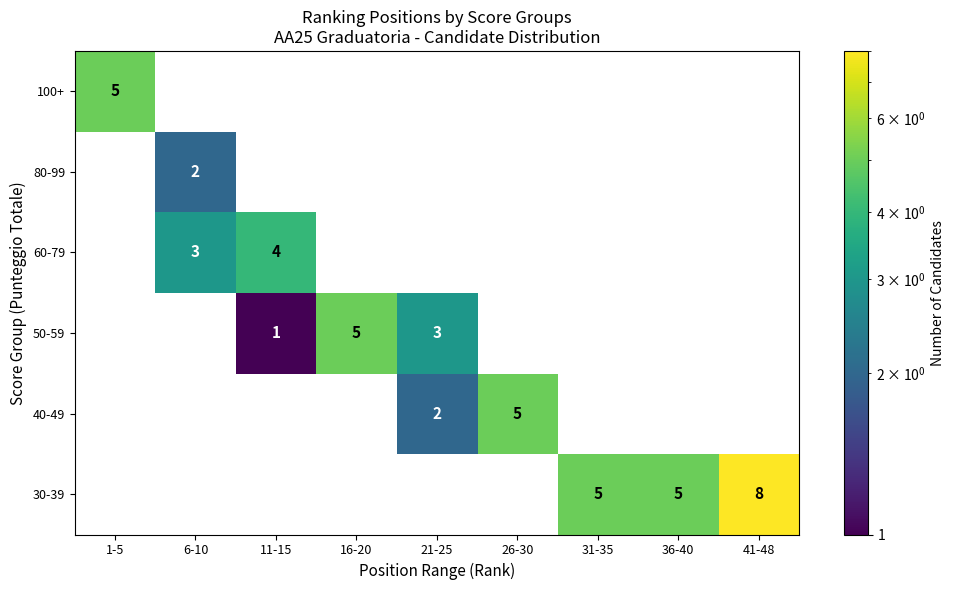

What is the total value across all series at 31-35?

5